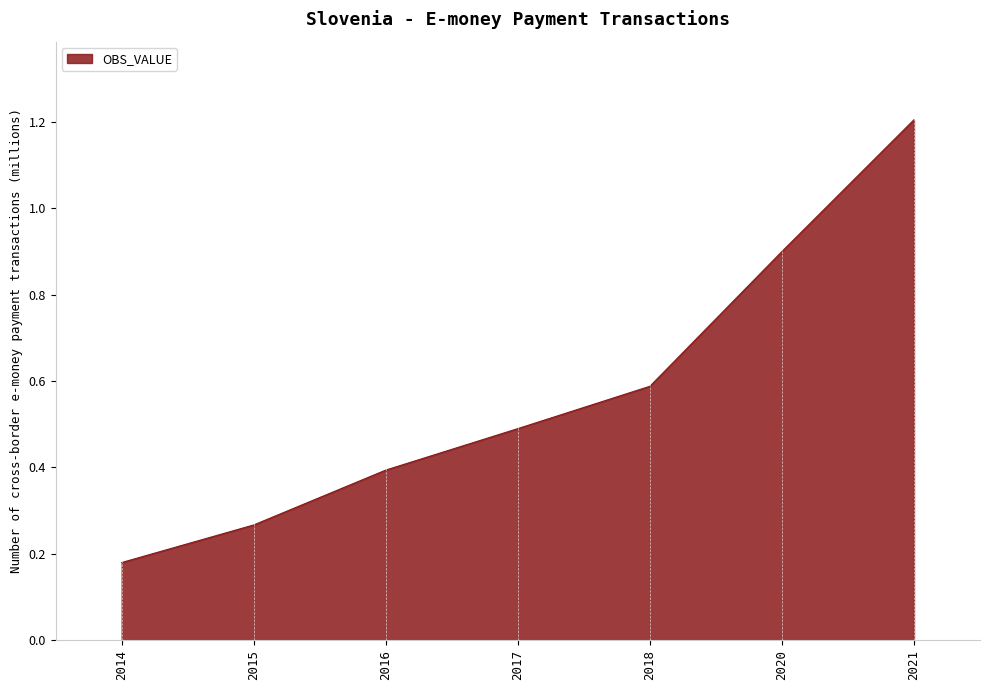

What is the average value?

0.6